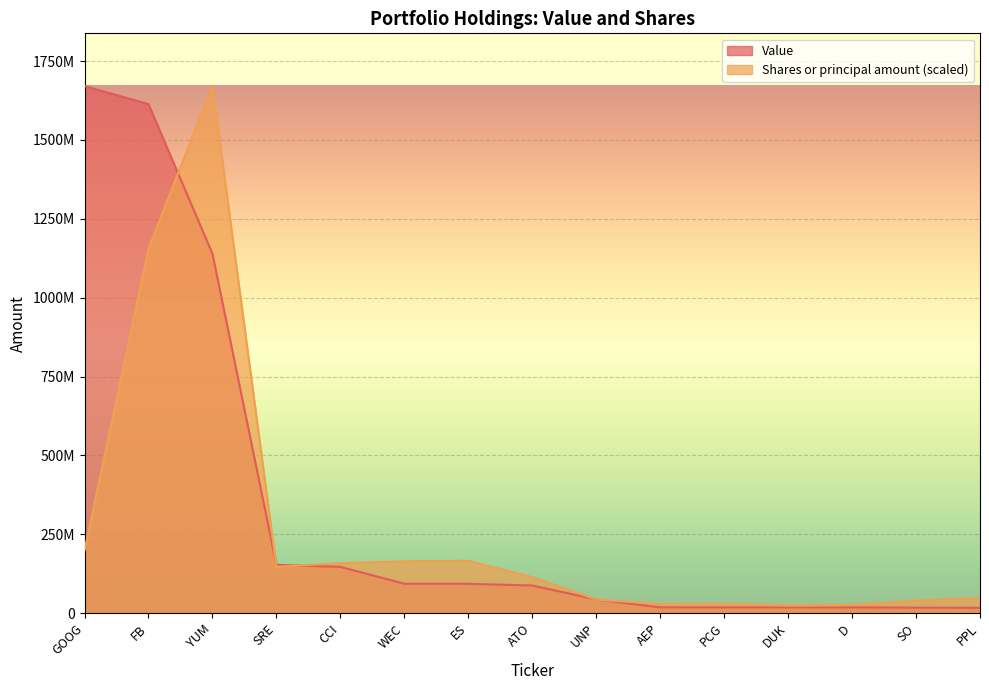

Does the chart display data point markers on the line(s)?

No